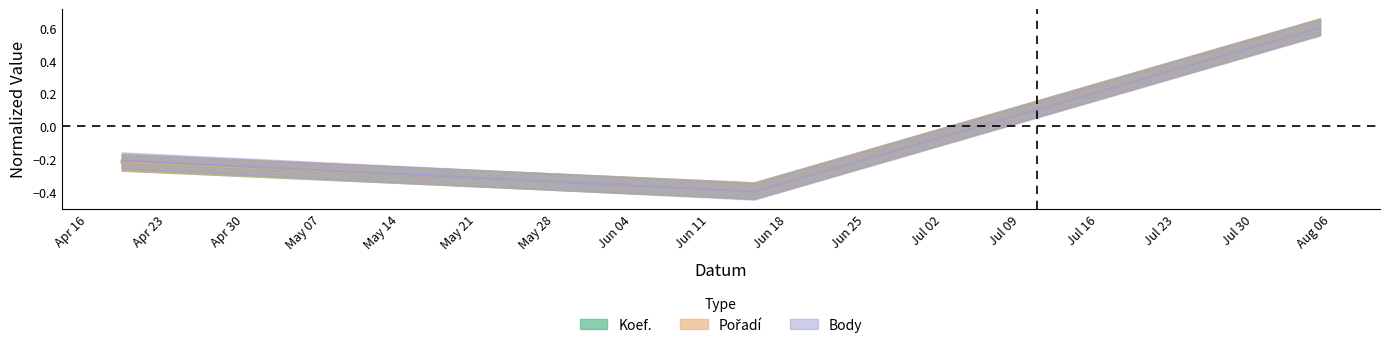

Which series has the largest range (max minus min)?

Body